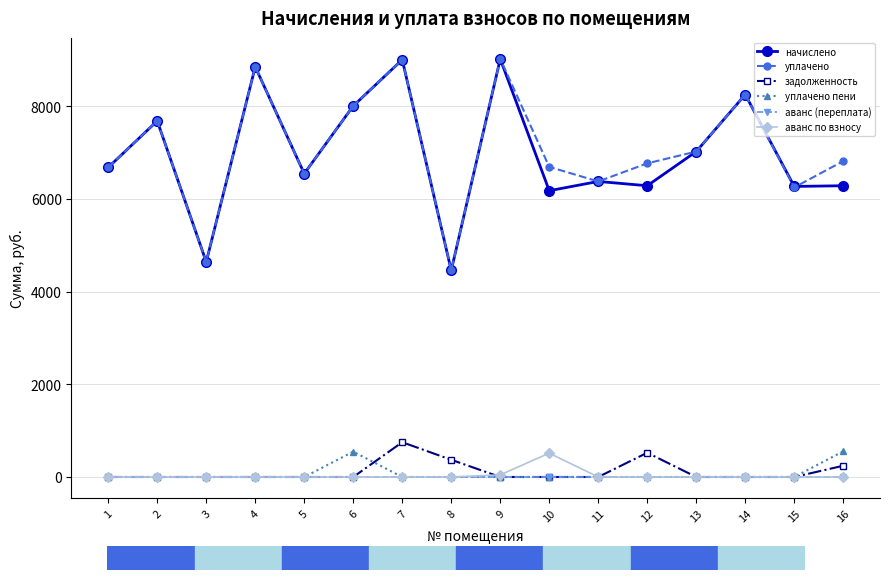

True or false: уплачено пени has more than 0 points higher than both neighbors.

True